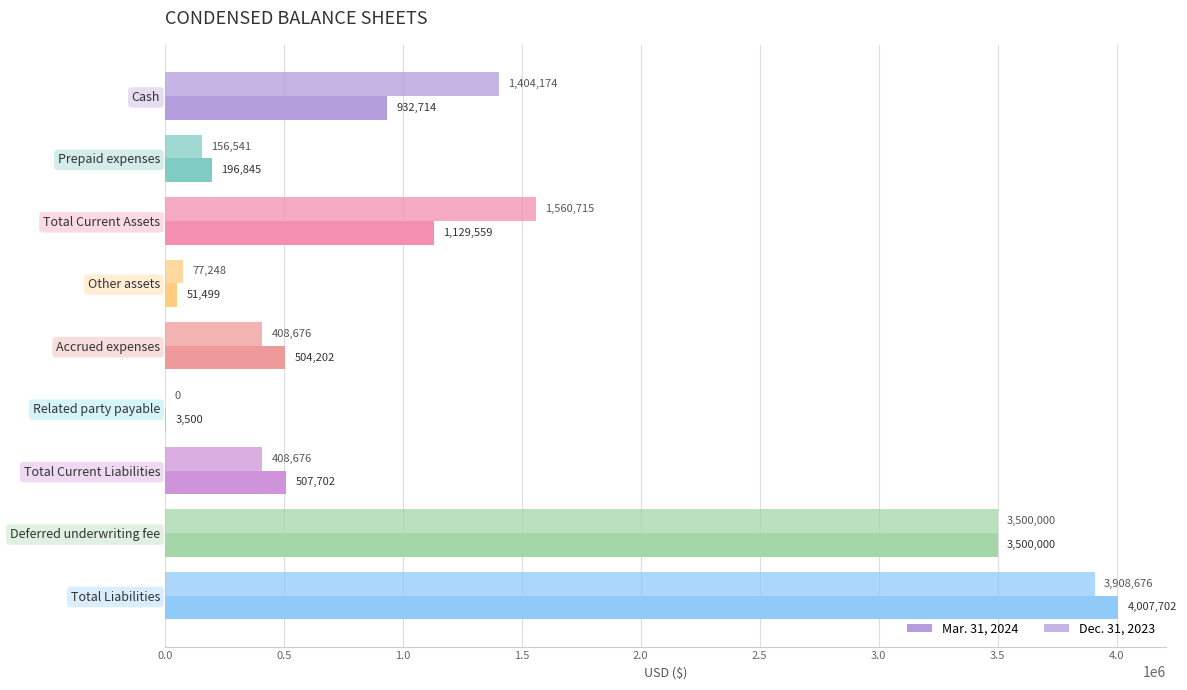

Reading left to right, list all the values displayed in this chart.

Mar. 31, 2024: 932714	196845	1129559	51499	504202	3500	507702	3500000	4007702
Dec. 31, 2023: 1404174	156541	1560715	77248	408676	0	408676	3500000	3908676